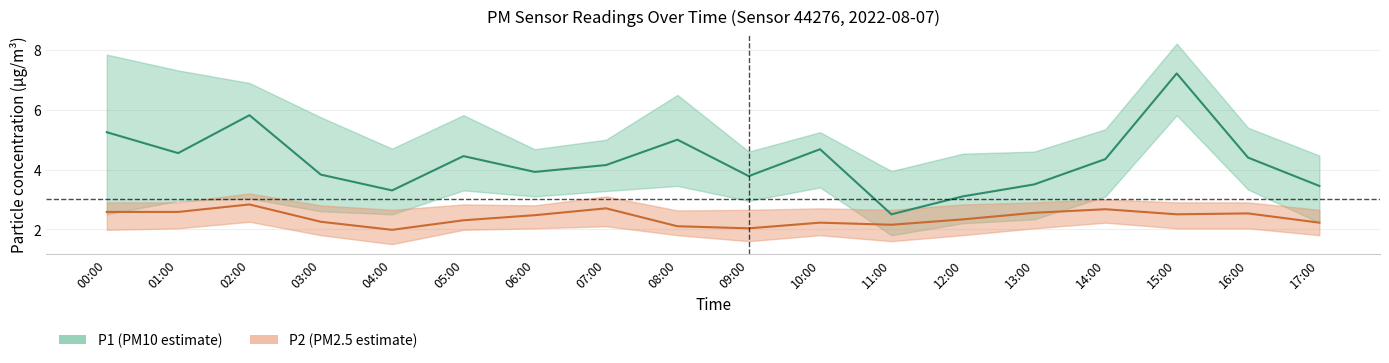

What is the difference between the P2_upper values at 06:00 and 13:00?

0.1